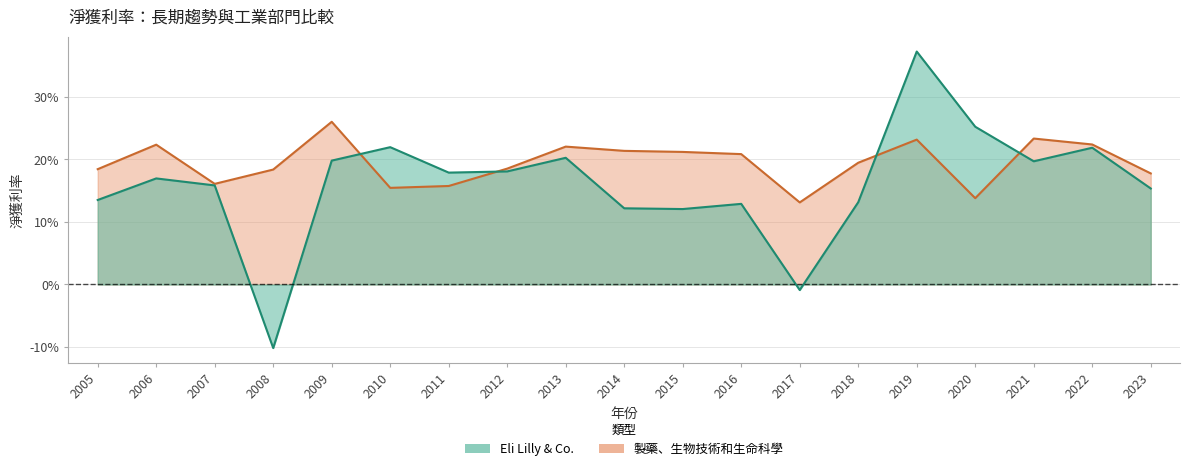

Which category has the lowest value in the Eli Lilly & Co. series?

2008